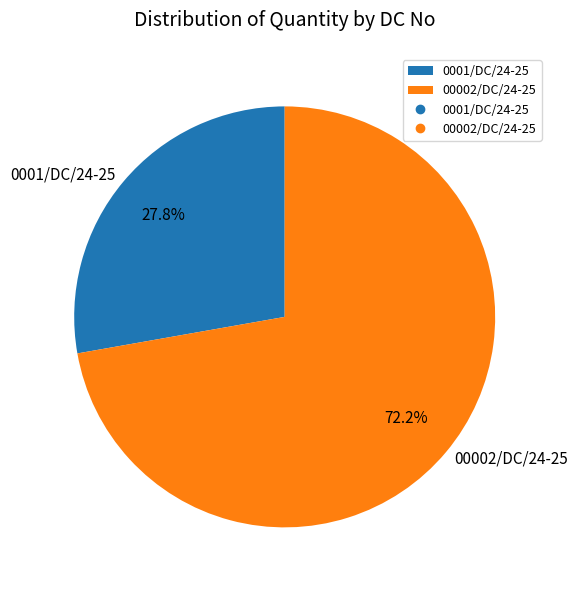

The 0001/DC/24-25 slice represents 28% of the pie. True or false?

True